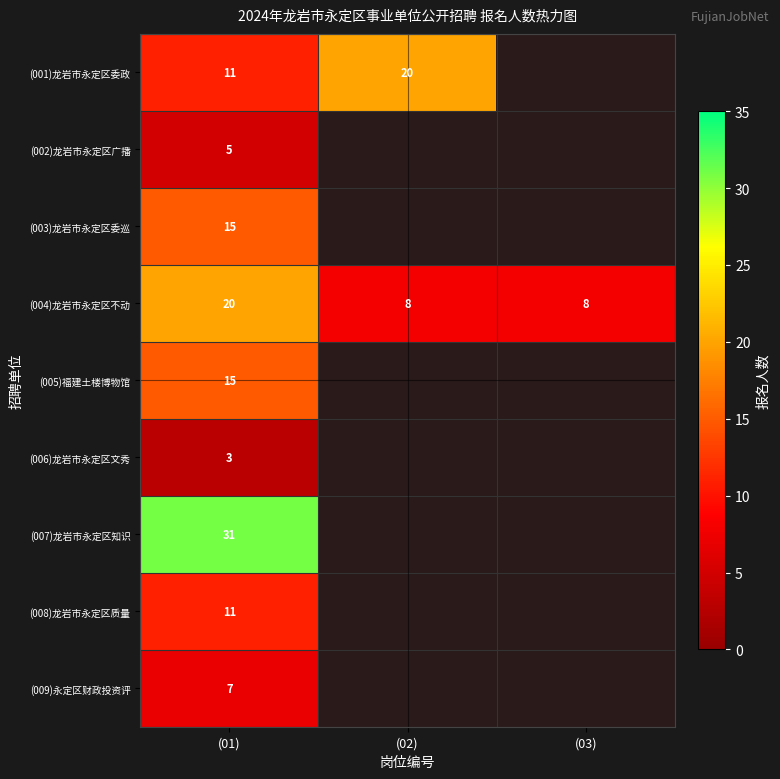

At how many categories does at least one series exceed 25?

1